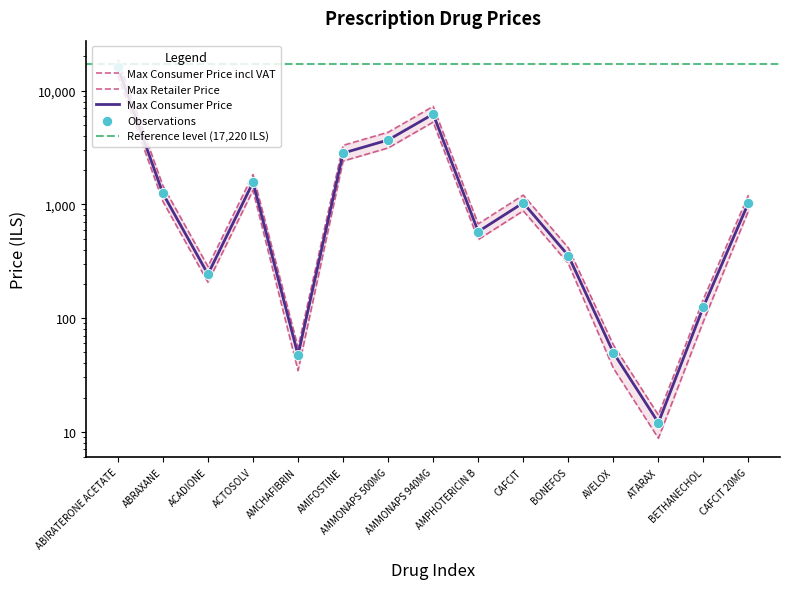

What is the total value across all series at AMIFOSTINE?

8518.6